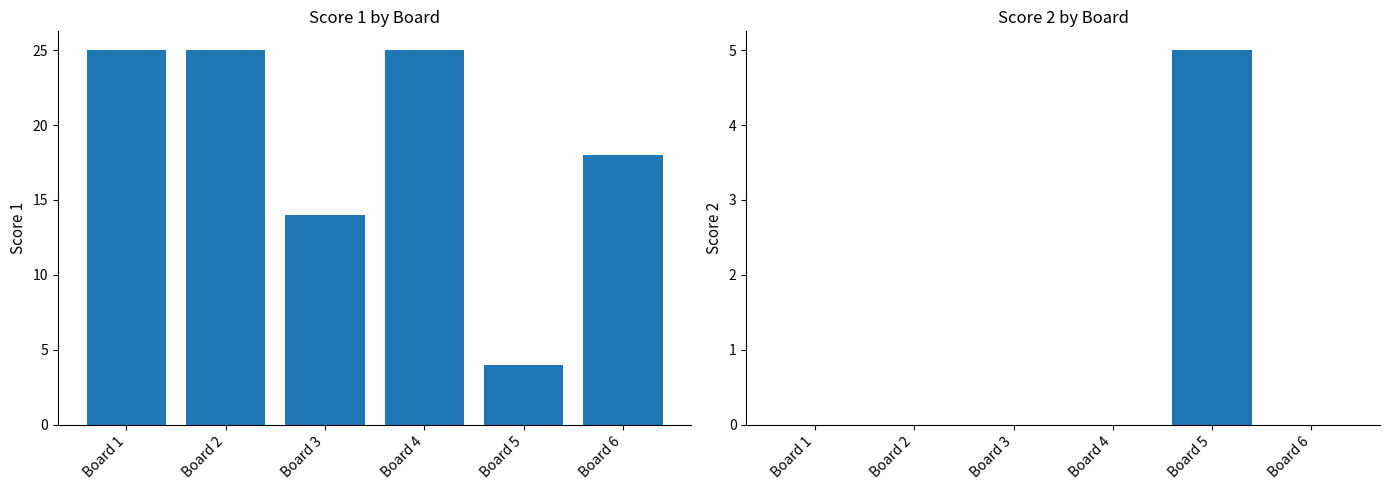

What is the total value across all series at Board 1?

25